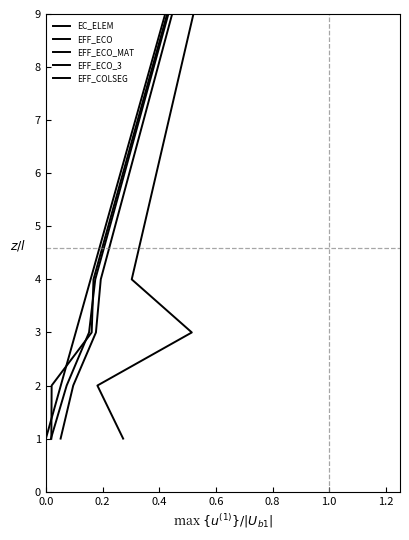

What is the label of the 2nd point from the left?

0.2